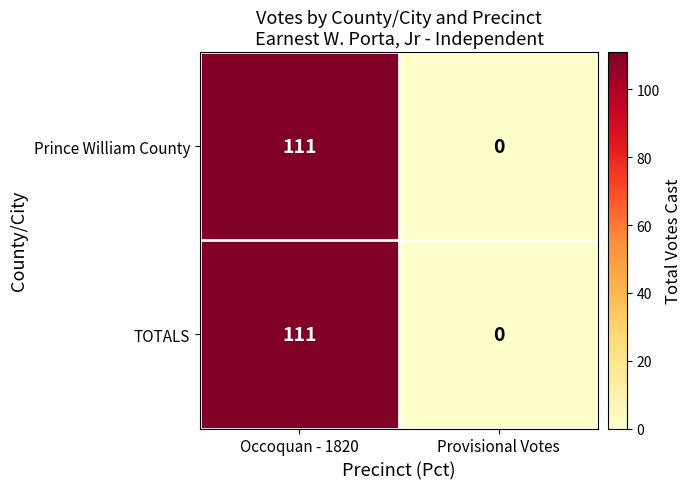

At which label does Prince William County reach its minimum?

Provisional Votes